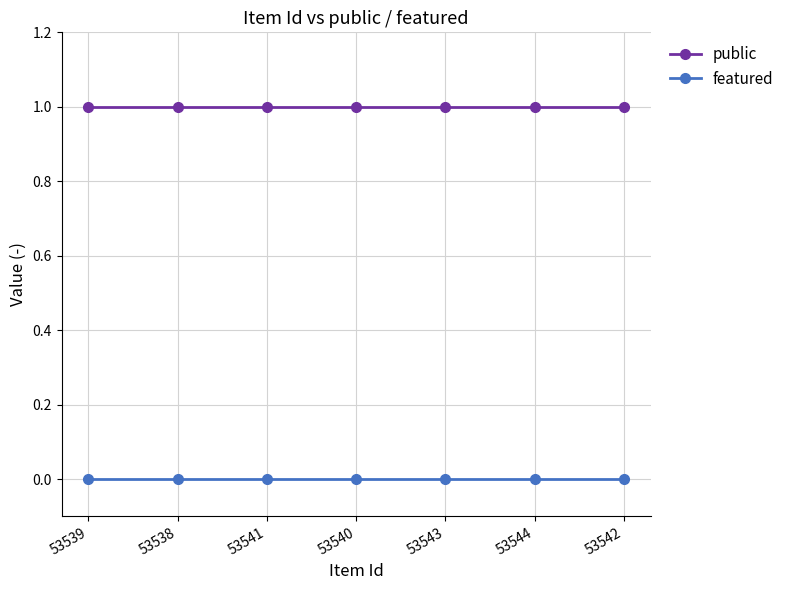

The value of public at 53542 is 1. True or false?

True